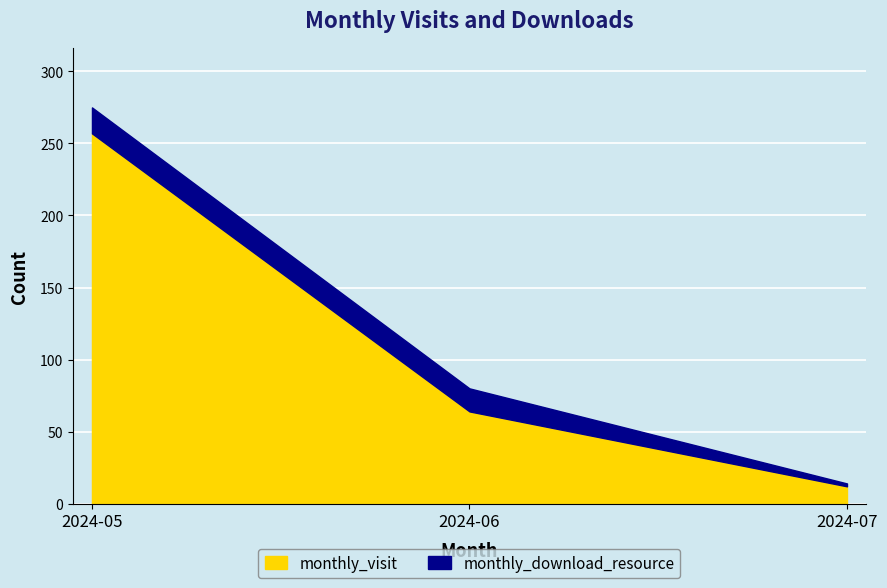

What is the sum of the values at 2024-05 and 2024-07?

269